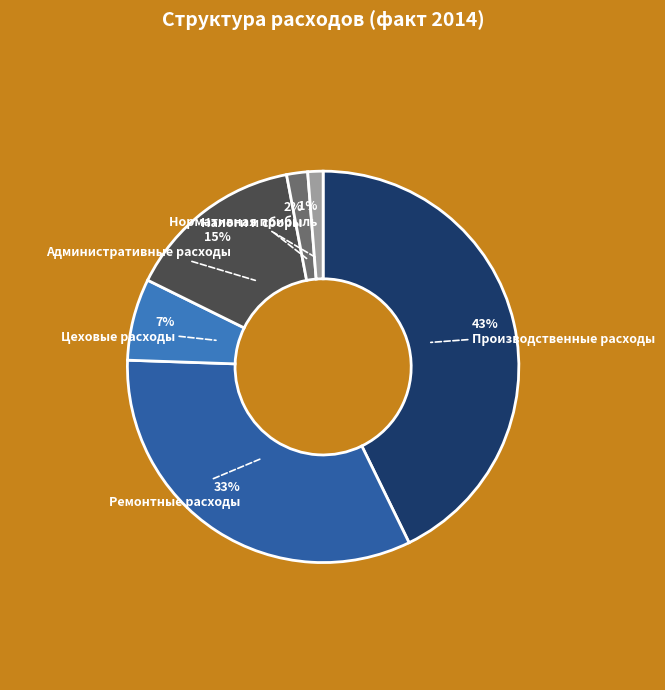

Which slice is the largest?

Производственные расходы